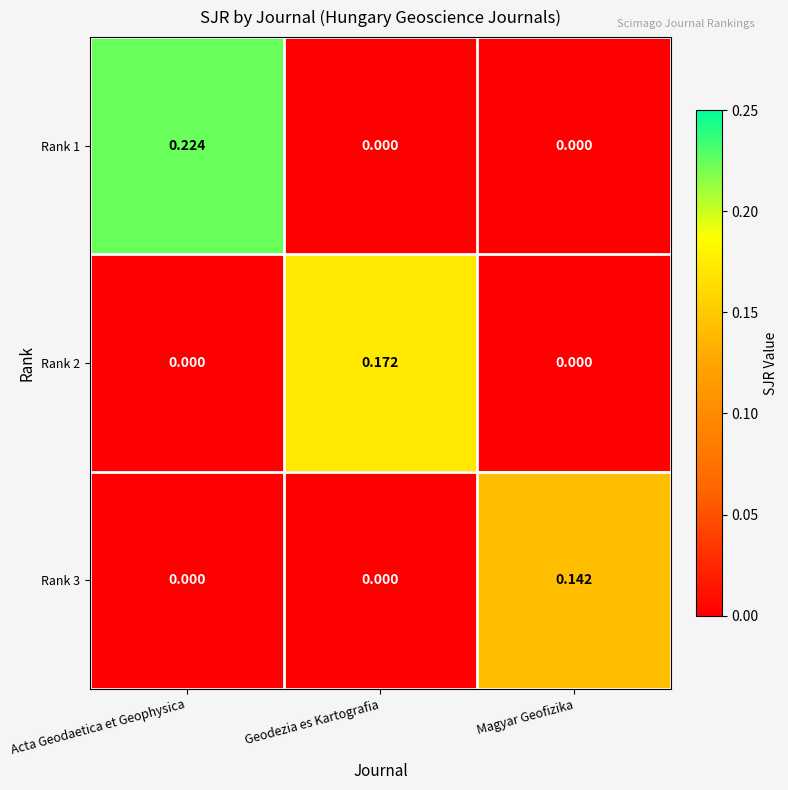

At which category is the sum across all series the highest?

Acta Geodaetica et Geophysica